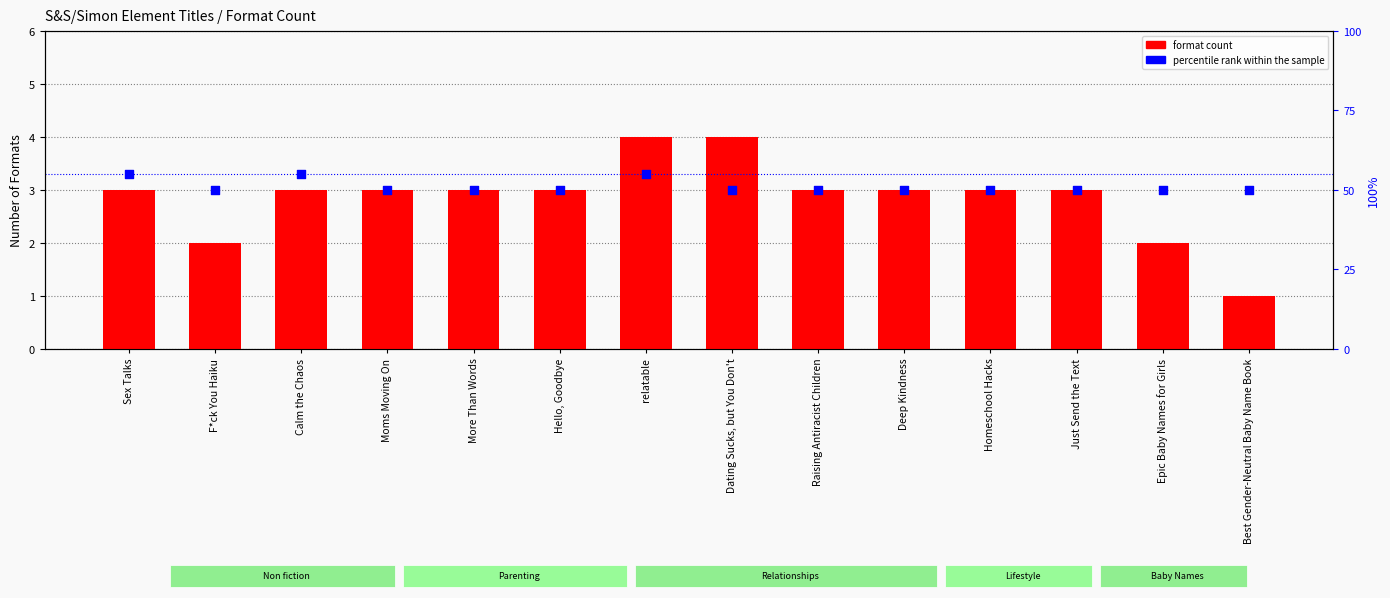

Which series contains the highest Y value?

percentile rank within the sample